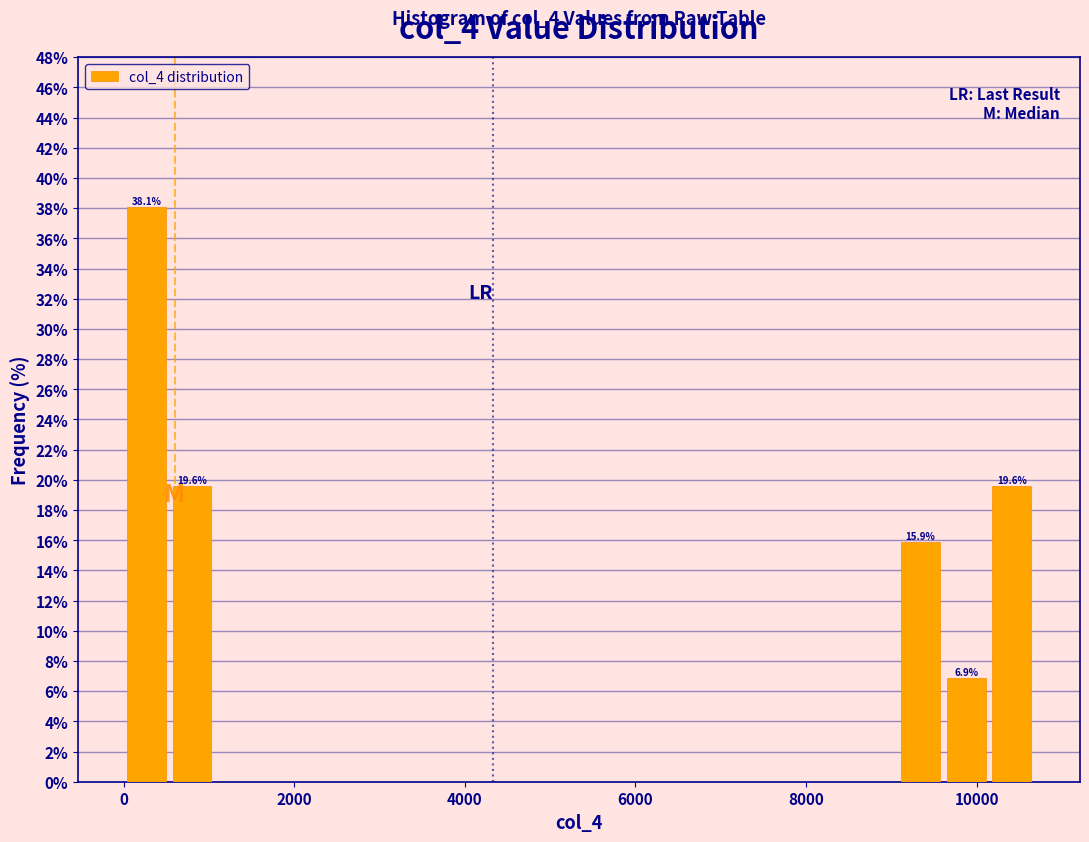

Around what value on the x-axis is the tallest bar? Give the approximate position of its centre, as read against the axis.

200